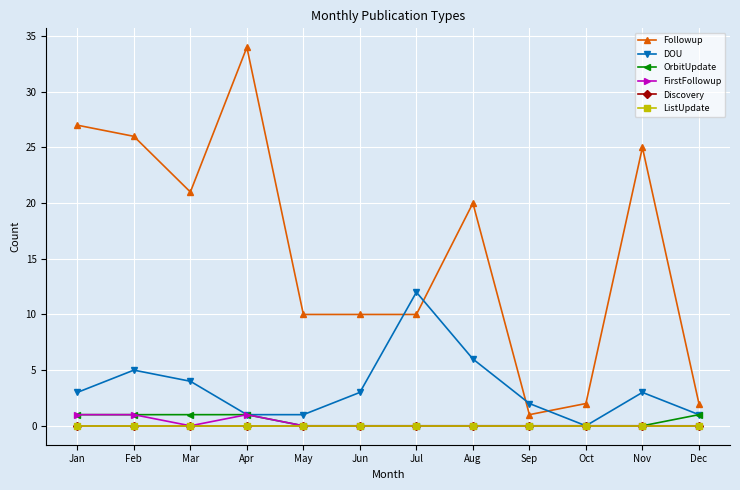

Rank the categories by Discovery value from lowest to highest.

Jan, Feb, Mar, Apr, May, Jun, Jul, Aug, Sep, Oct, Nov, Dec